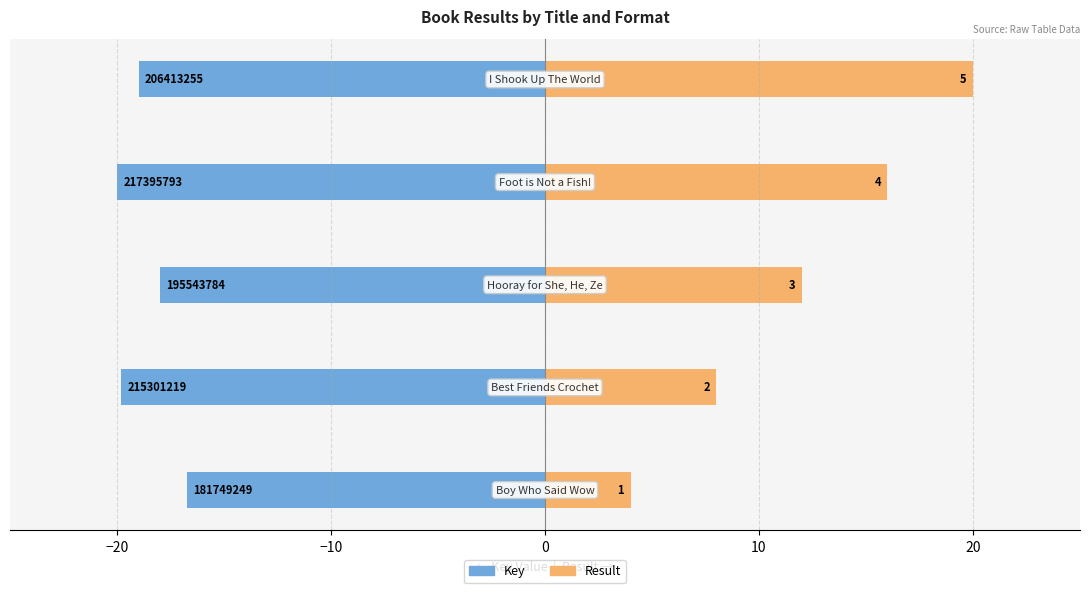

What is the value of the Result (normalized) bar at the 3rd from the left?

12.0